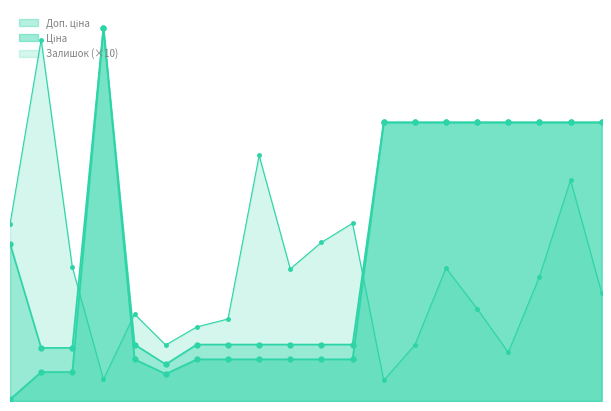

What is the smallest value displayed?

32.0